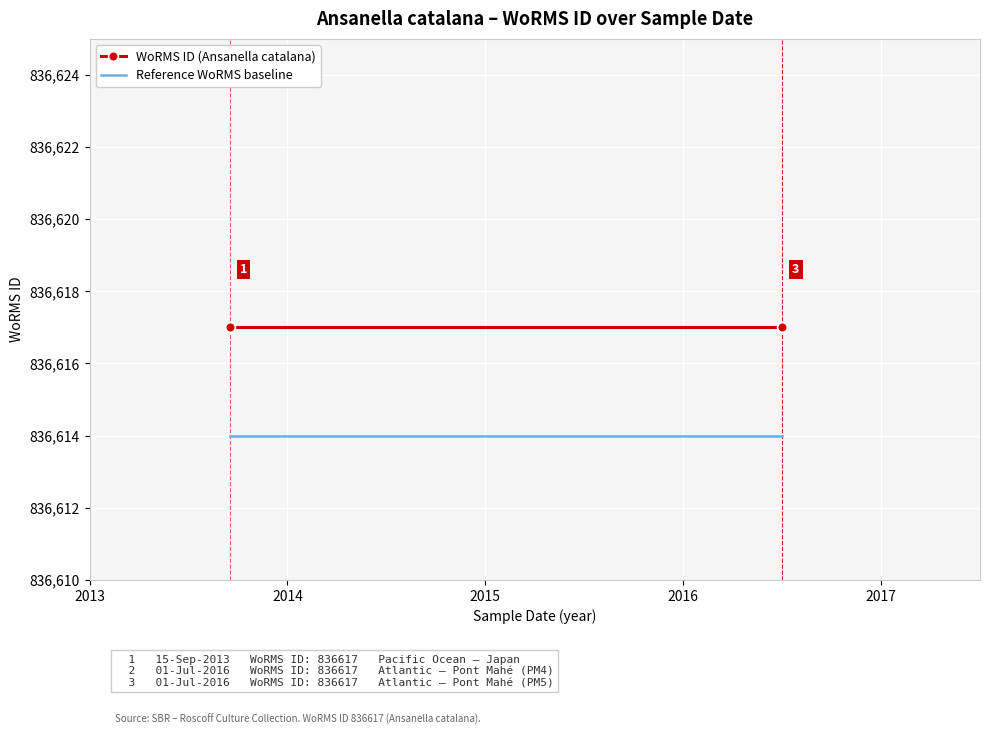

The value of WoRMS ID (Ansanella catalana) at 2015 is 836617. True or false?

True